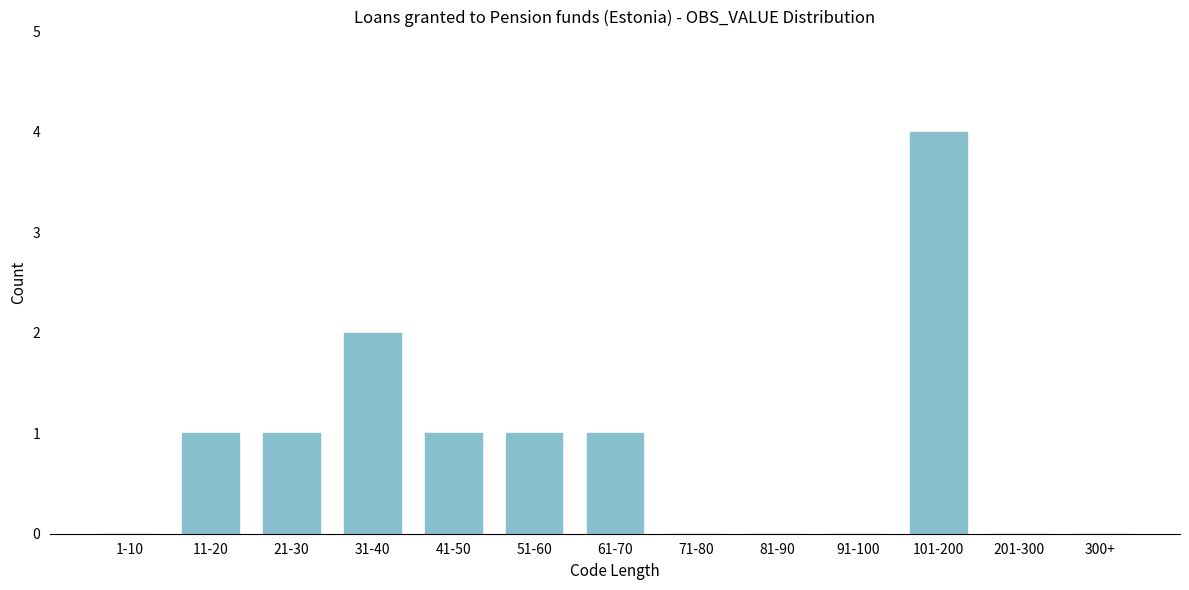

Reading left to right, what are all the values shown in this chart?

1-10=0	11-20=1	21-30=1	31-40=2	41-50=1	51-60=1	61-70=1	71-80=0	81-90=0	91-100=0	101-200=4	201-300=0	300+=0